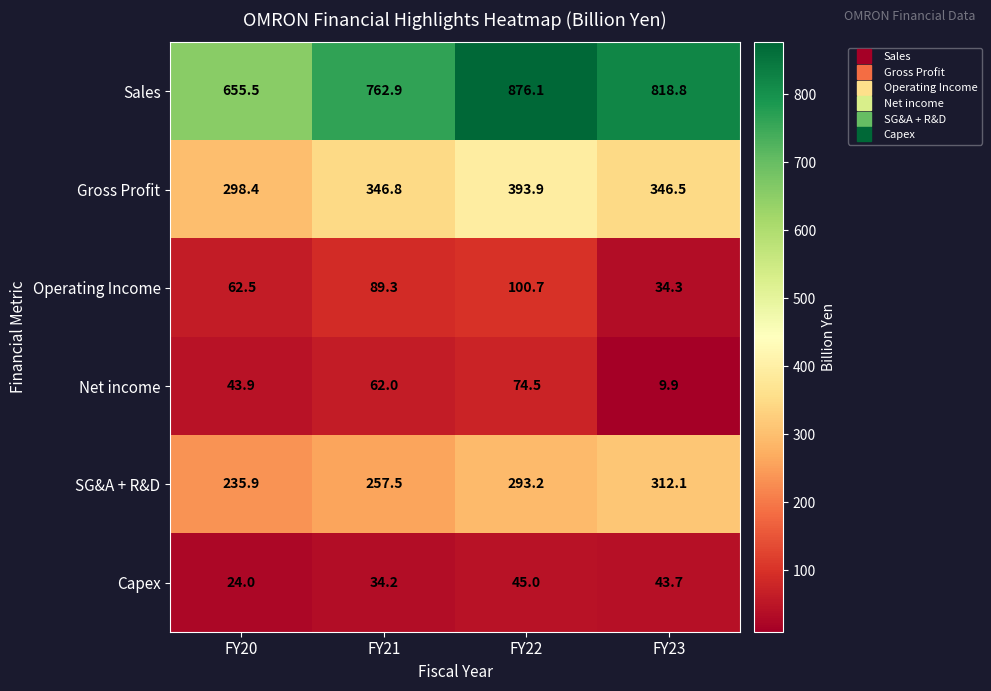

What is the difference between the Operating Income values at FY20 and FY22?

38.2